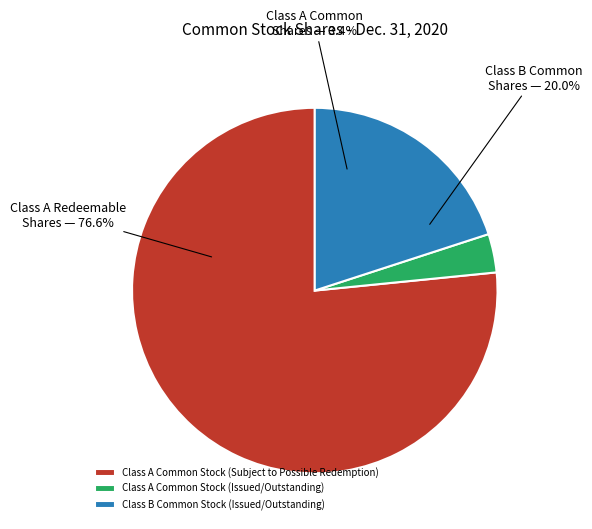

Count the number of slices in the pie.

3